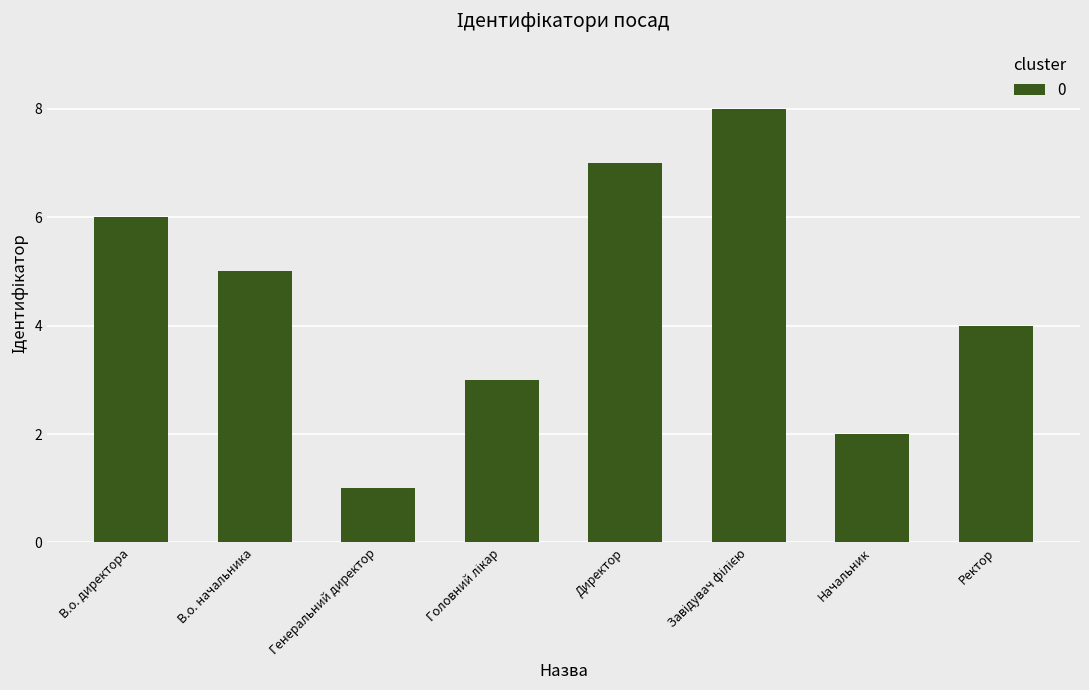

How many bars are there in total?

8